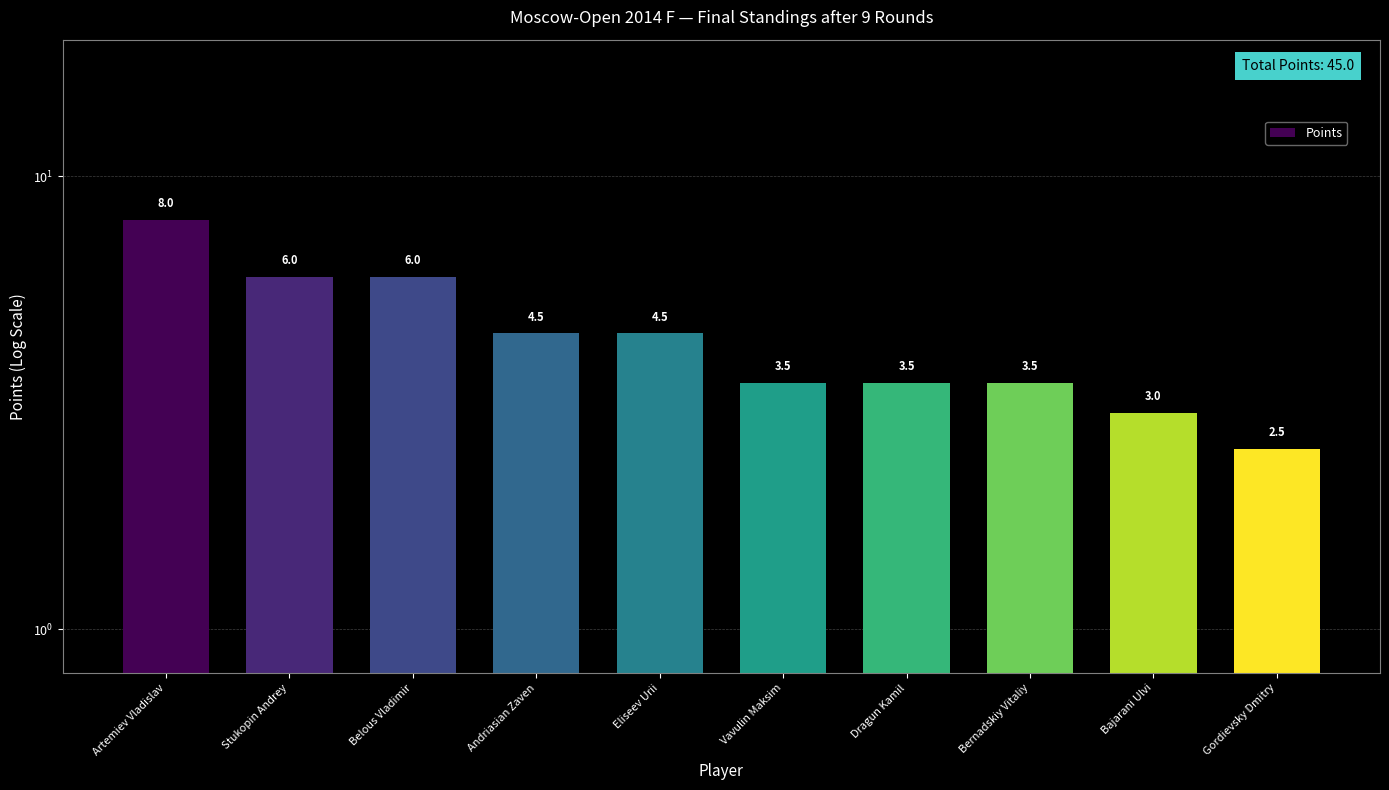

What is the change in value from Belous Vladimir to Eliseev Urii?

-1.5